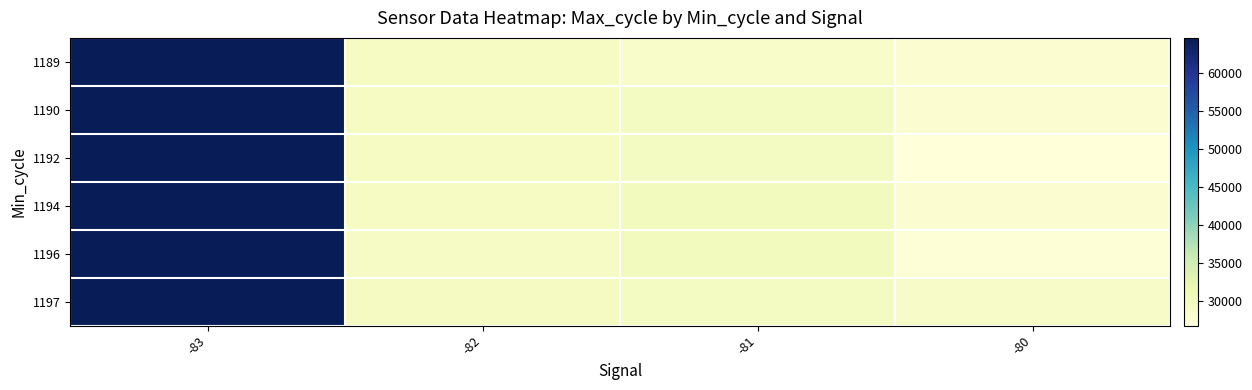

Reading left to right, what are all the values shown in this chart?

1189: -83=64595.0	-82=29308.3	-81=28641.0	-80=27655.1
1190: -83=64595.0	-82=29308.3	-81=29535.0	-80=27655.1
1192: -83=64595.0	-82=29308.3	-81=29515.0	-80=26738.0
1194: -83=64595.0	-82=29308.3	-81=29869.0	-80=27655.1
1196: -83=64595.0	-82=28971.0	-81=30043.6	-80=27306.0
1197: -83=64595.0	-82=29645.7	-81=29486.2	-80=28921.3